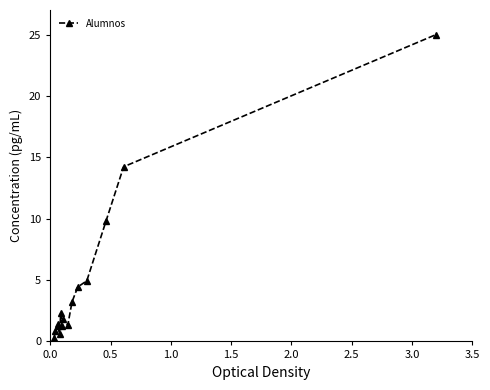

What is the sum of all values?

72.7